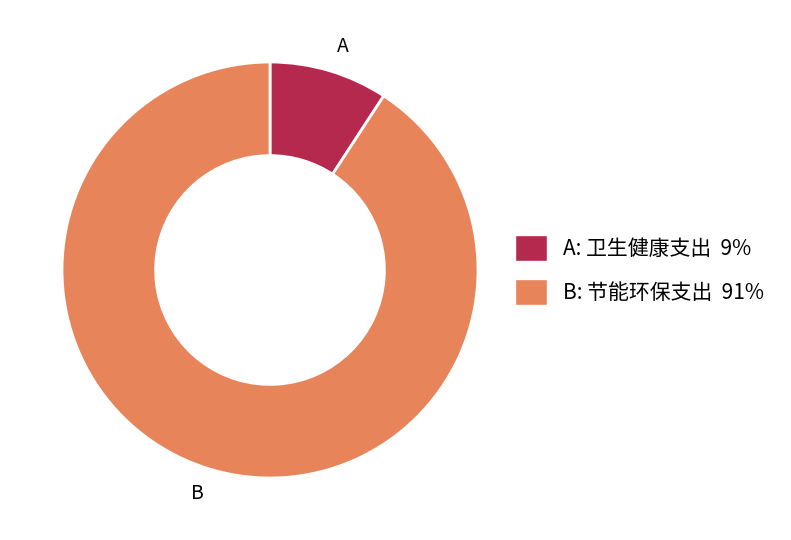

Approximately how many times larger is the value at B compared to A?

9.9